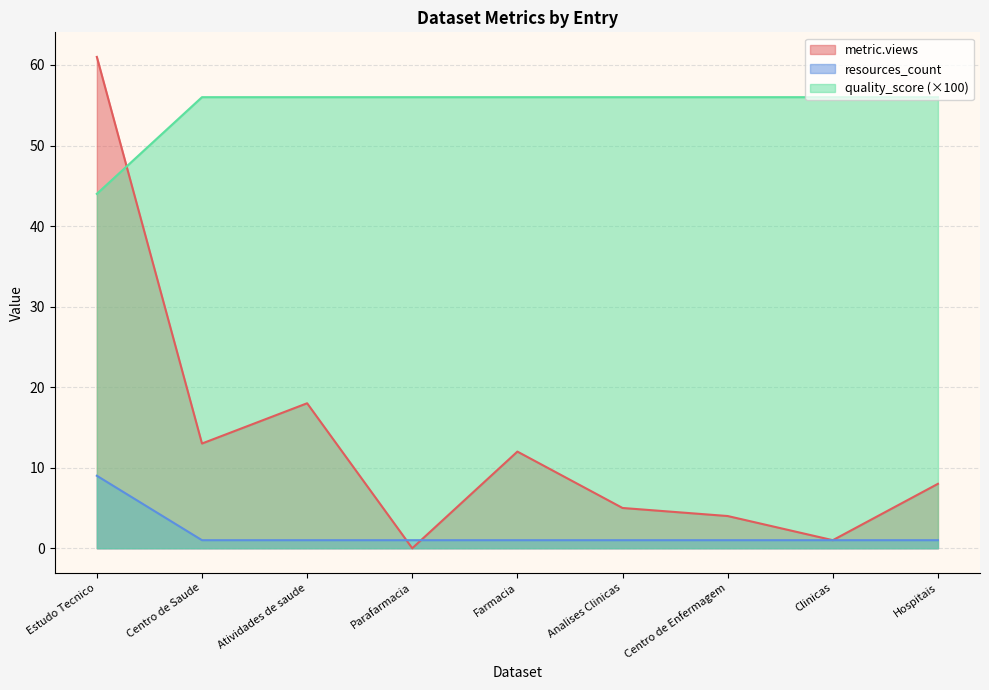

What are all the series names shown in the legend?

metric.views, resources_count, quality_score (×100)